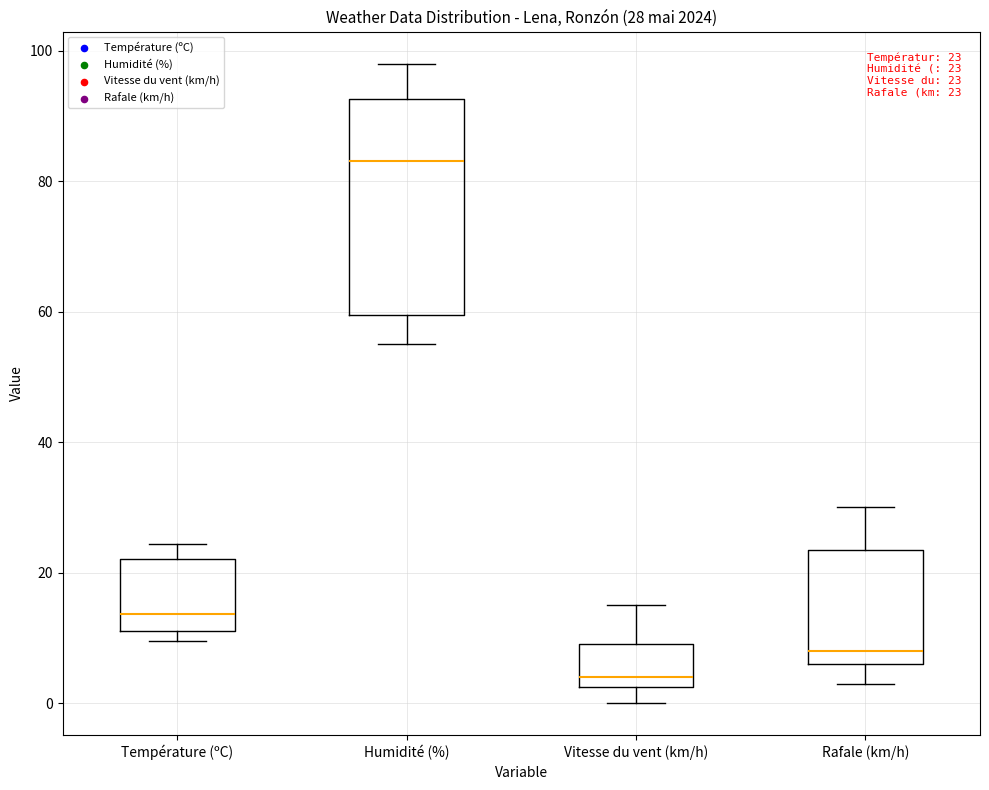

Which box is the tallest, from its lower edge to its upper edge?

Humidité (%)